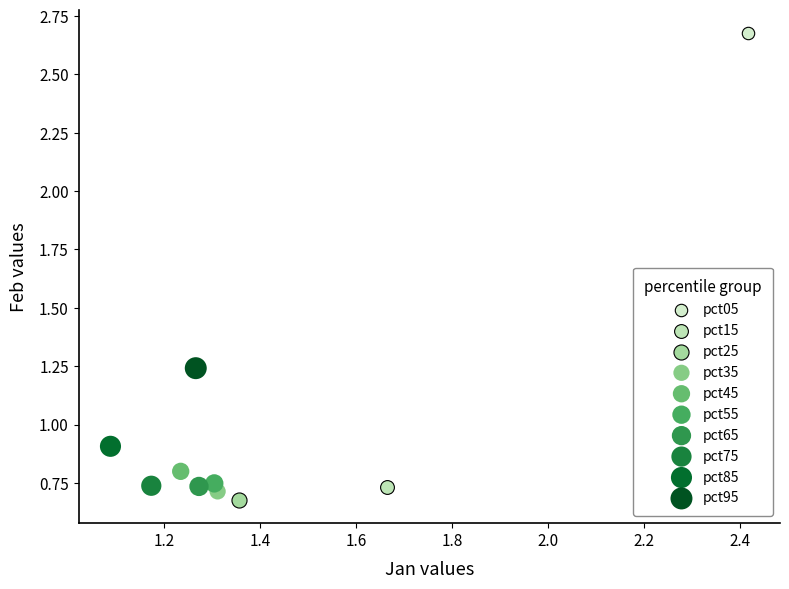

Which series contains the highest Y value?

pct05